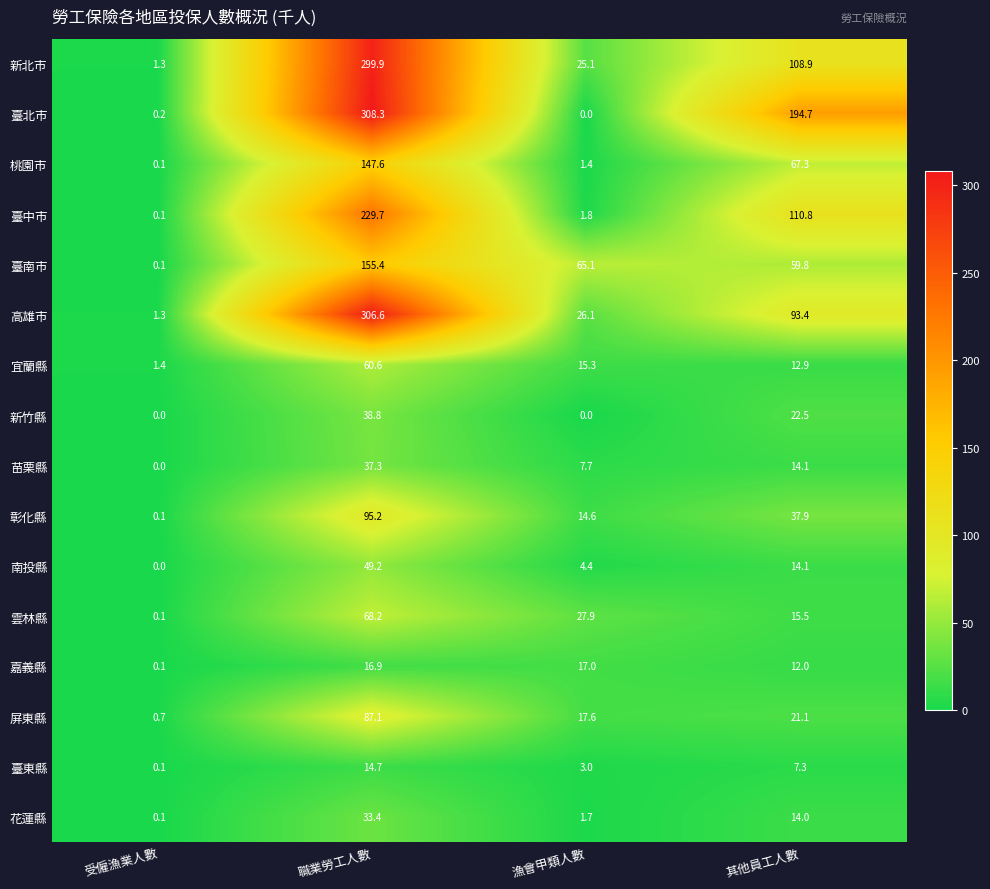

List the series in order of their peak value, lowest first.

臺東縣, 嘉義縣, 花蓮縣, 苗栗縣, 新竹縣, 南投縣, 宜蘭縣, 雲林縣, 屏東縣, 彰化縣, 桃園市, 臺南市, 臺中市, 新北市, 高雄市, 臺北市